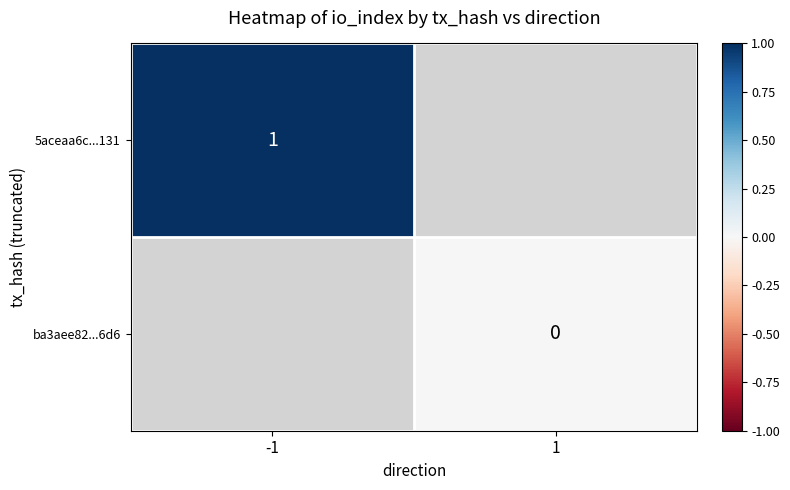

The 5aceaa6c...131 series shows 1 at -1. True or false?

True